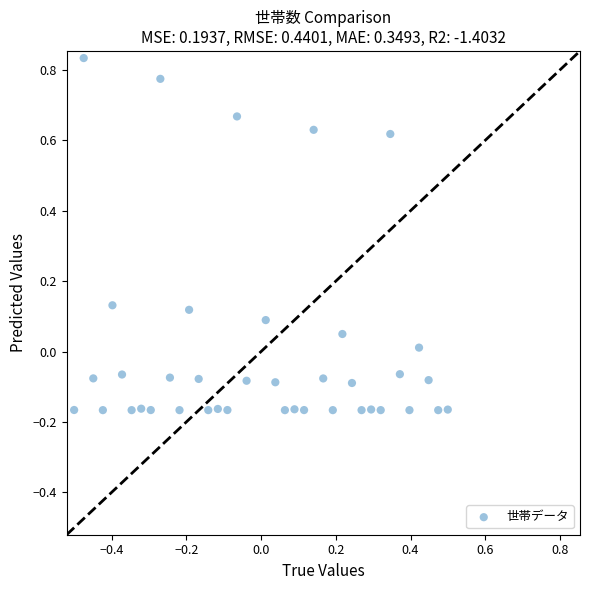

What is the range of Y values (max minus min)?

1.0